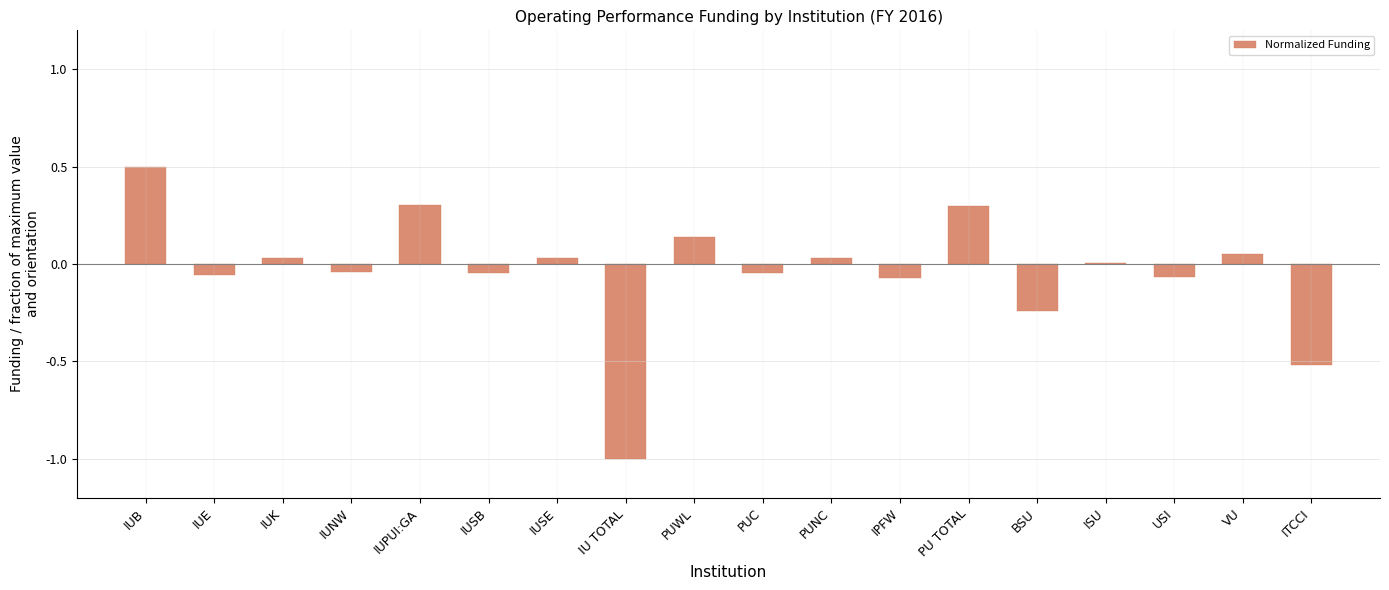

What is the label of the 1st bar from the left?

IUB